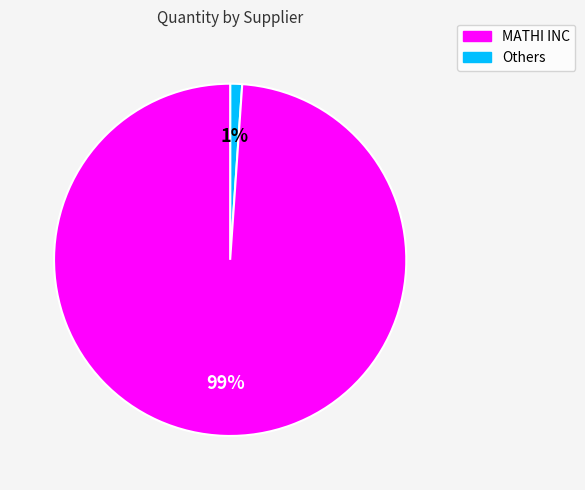

To the nearest percent, what is the average slice percentage?

50%